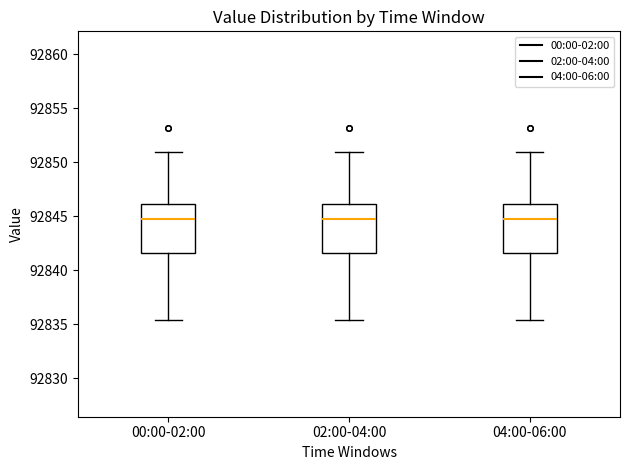

Reading left to right, read every box against the y-axis: the position of its median line, the range the box covers, and the ends of its whiskers. The values are not printed on the chart, so give them approximately, as read against the axis.

00:00-02:00: median 92844.5, box 92841.5 to 92846.0, whiskers 92835.5 to 92851.0
02:00-04:00: median 92844.5, box 92841.5 to 92846.0, whiskers 92835.5 to 92851.0
04:00-06:00: median 92844.5, box 92841.5 to 92846.0, whiskers 92835.5 to 92851.0